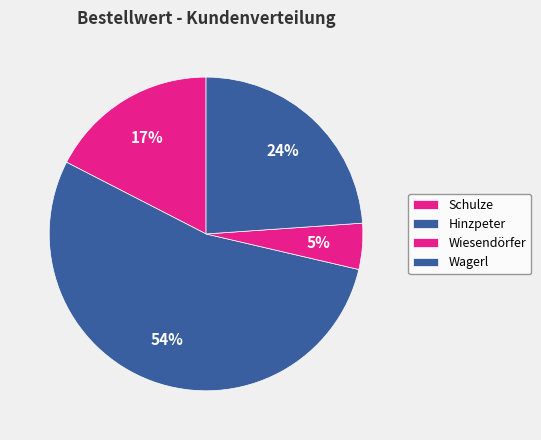

The Wiesendörfer slice represents 14% of the pie. True or false?

False